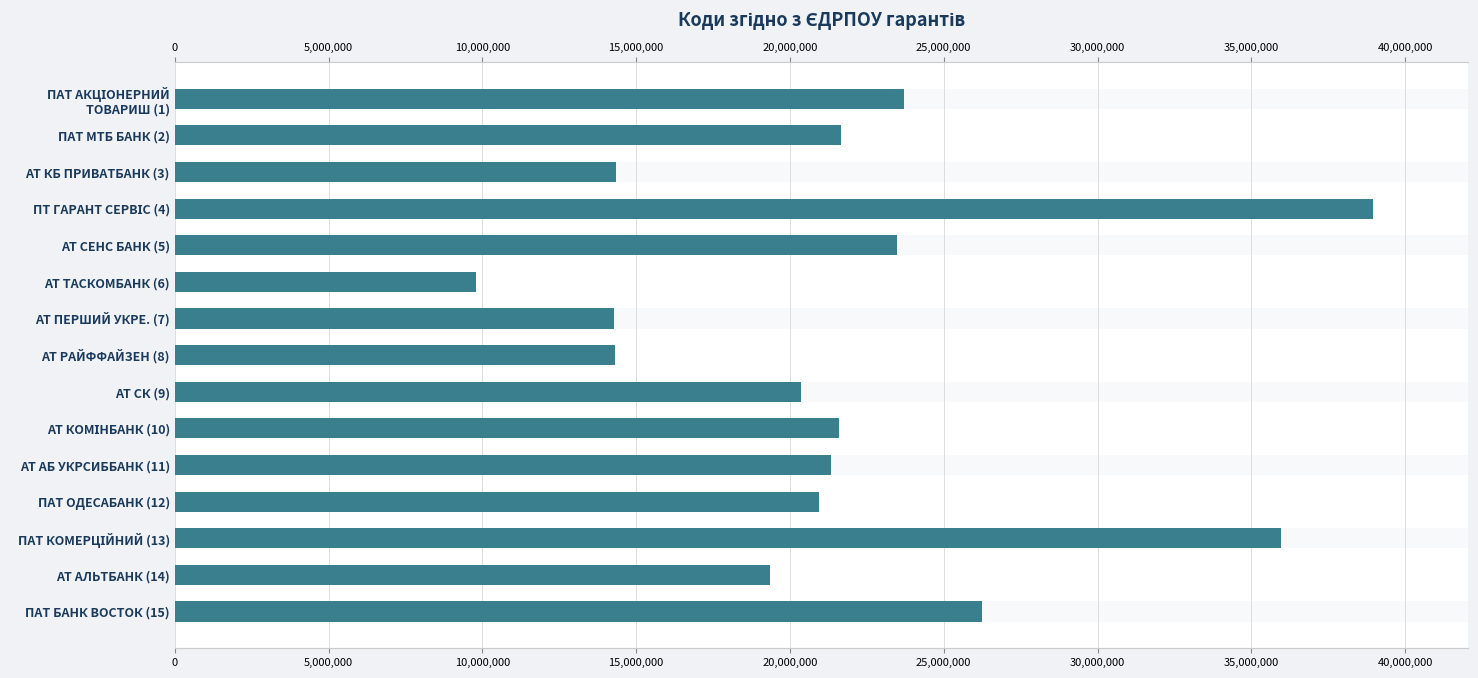

How many categories are shown in the chart?

15